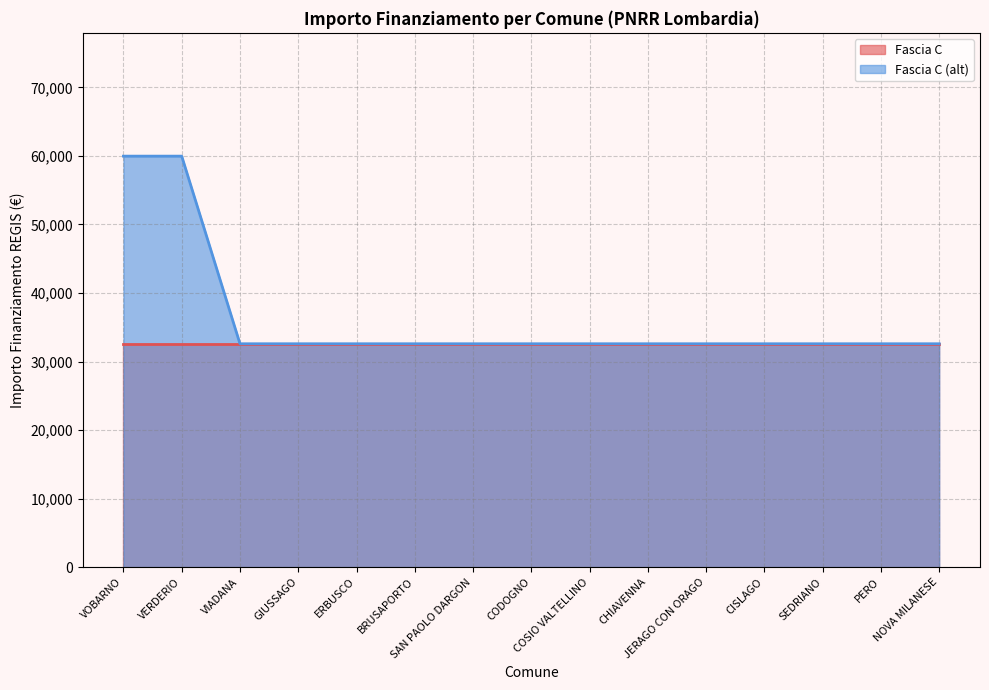

Where is the data nearest to the value 46277?

VIADANA